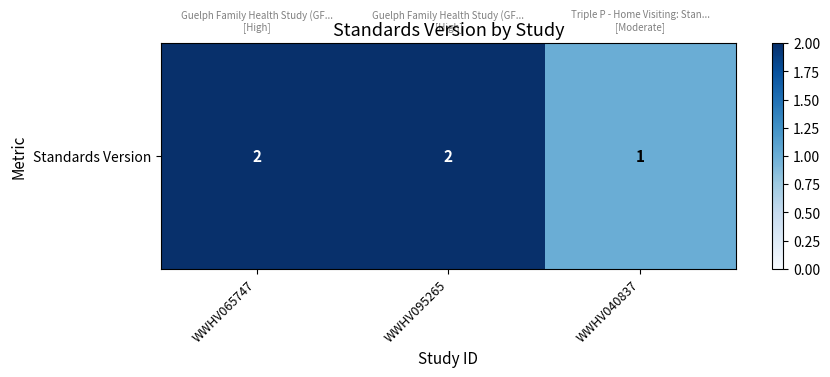

True or false: the data shows 1 at WWHV040837.

True